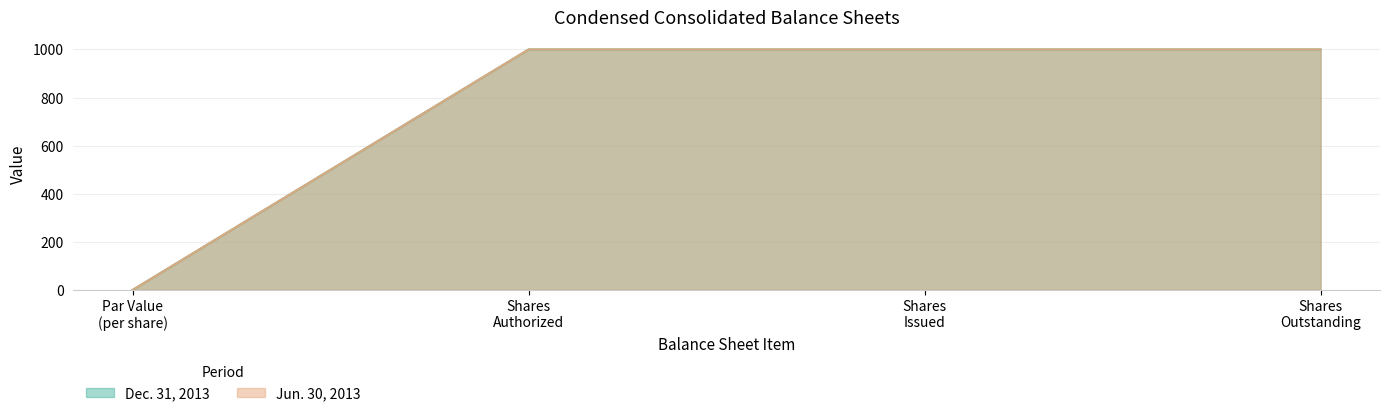

Is the value of Jun. 30, 2013 at Shares Issued greater than the value of Dec. 31, 2013 at Shares Outstanding?

No